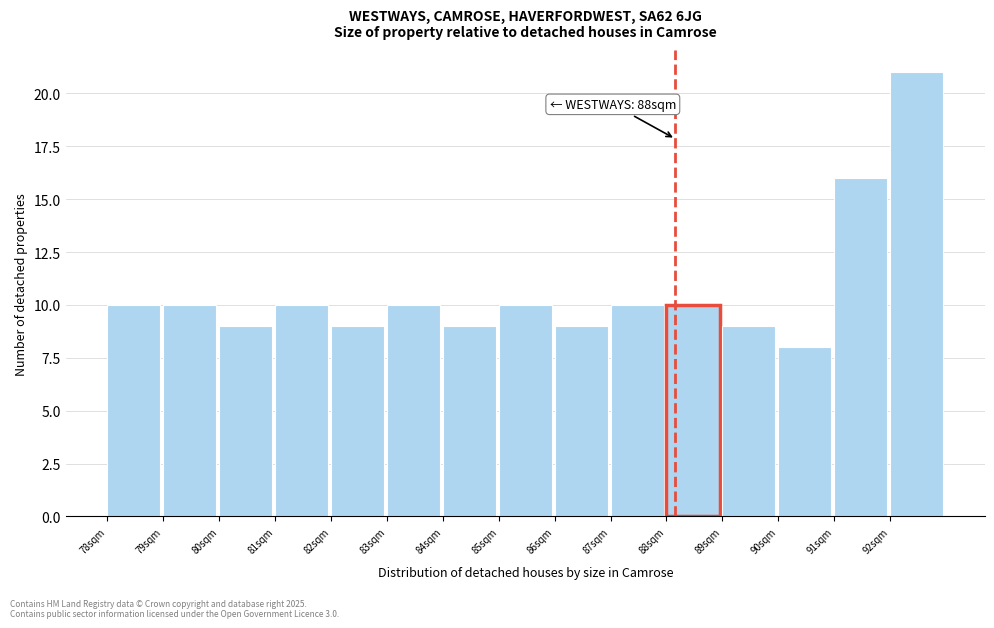

Reading left to right, extract all data points from this chart.

78sqm=10	79sqm=10	80sqm=9	81sqm=10	82sqm=9	83sqm=10	84sqm=9	85sqm=10	86sqm=9	87sqm=10	88sqm=10	89sqm=9	90sqm=8	91sqm=16	92sqm=21